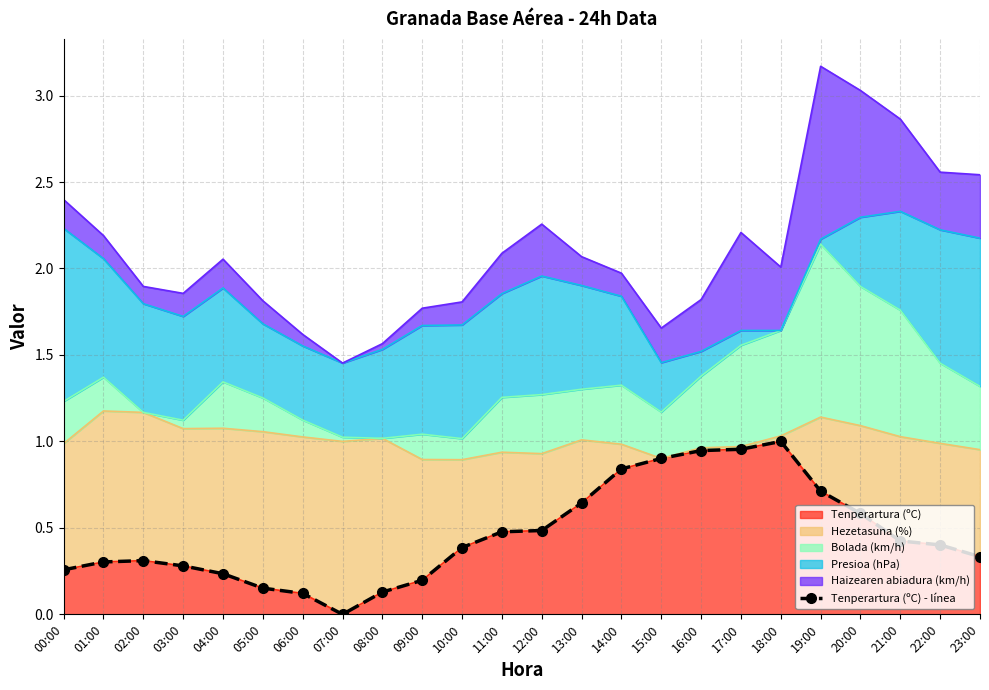

What is the change in value from 20:00 to 21:00?

-0.2